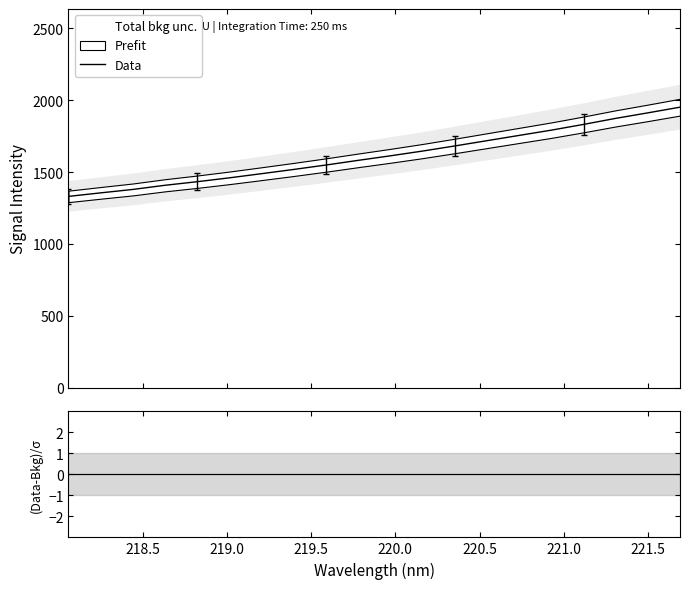

Reading left to right, list all the values displayed in this chart.

Data: 1330.3	1354.9	1378.8	1407.8	1432.6	1459.6	1488.5	1518.0	1548.8	1581.2	1612.7	1645.8	1681.3	1718.0	1754.6	1791.2	1831.1	1873.1	1911.5	1951.1
(Data-Bkg)/σ: 0.0	0.0	0.0	0.0	0.0	0.0	0.0	0.0	0.0	0.0	0.0	0.0	0.0	0.0	0.0	0.0	0.0	0.0	0.0	0.0